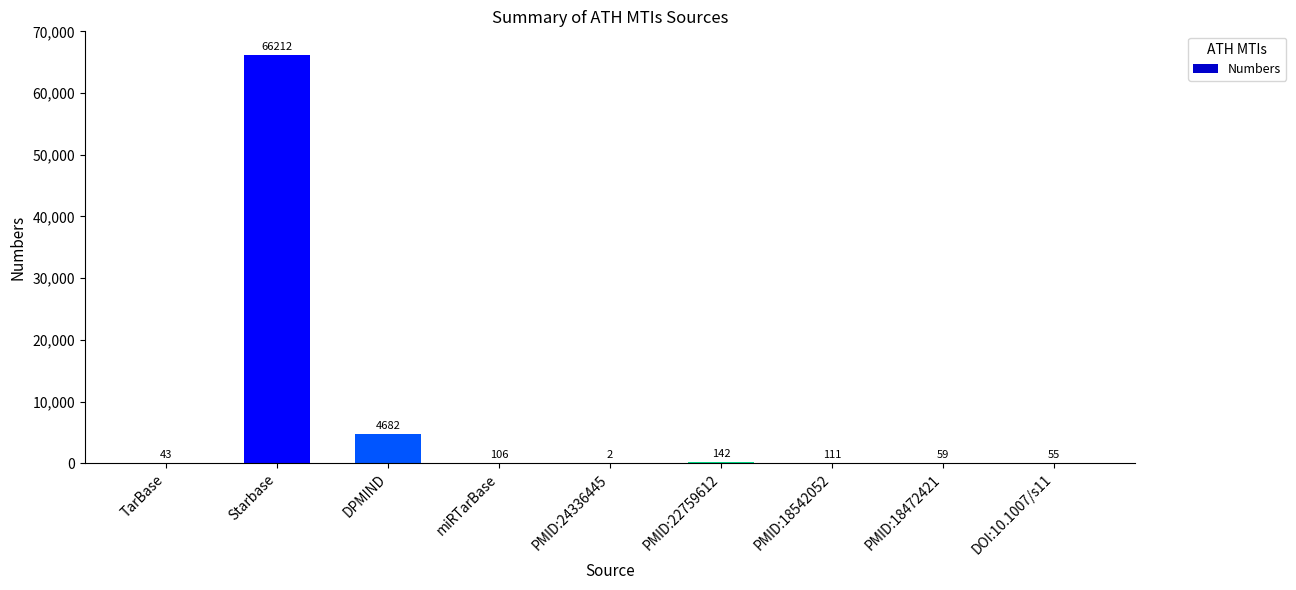

What is the sum of the values at PMID:24336445 and Starbase?

66214